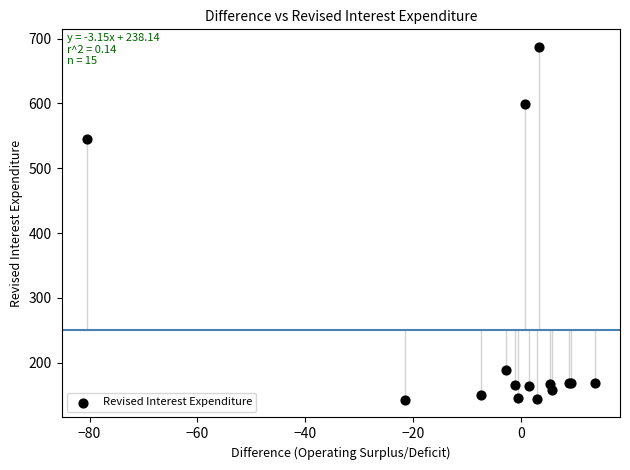

What Y value in the scatter plot is closest to 415?

545.5